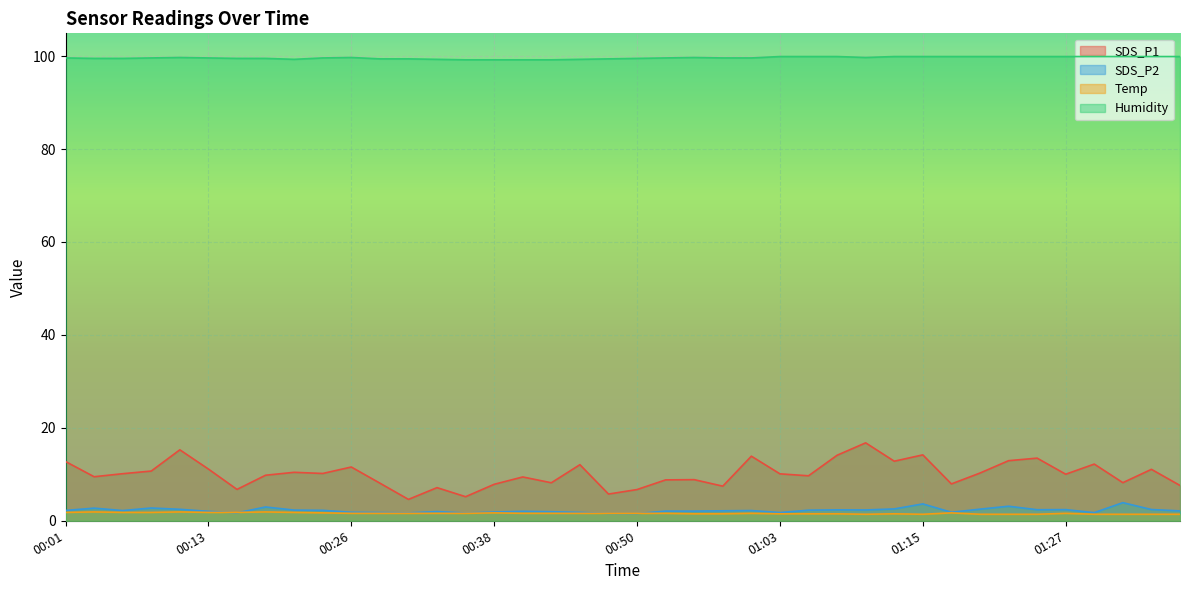

At how many categories does at least one series exceed 42?

40